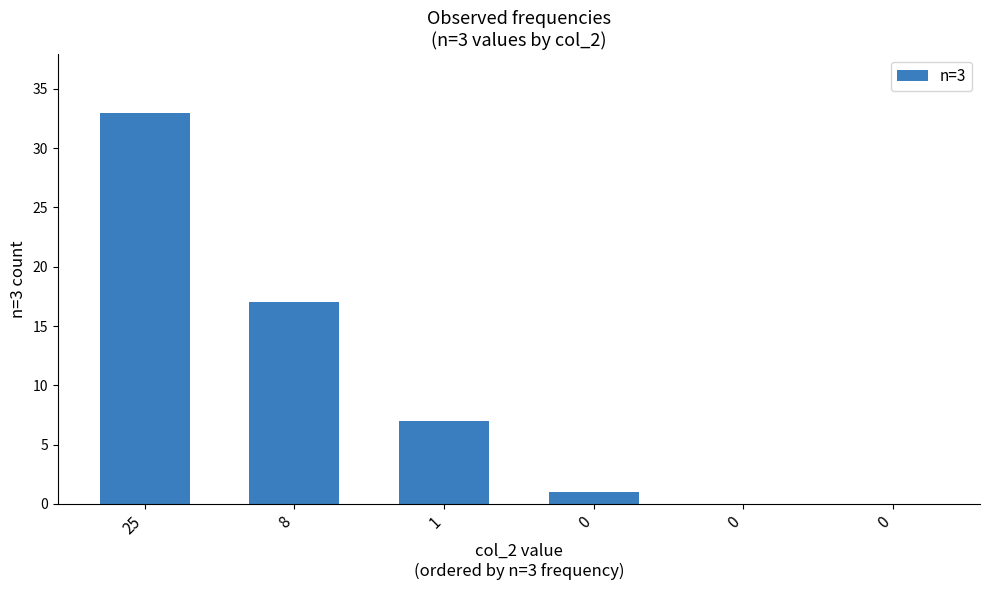

Are the bars horizontal?

No